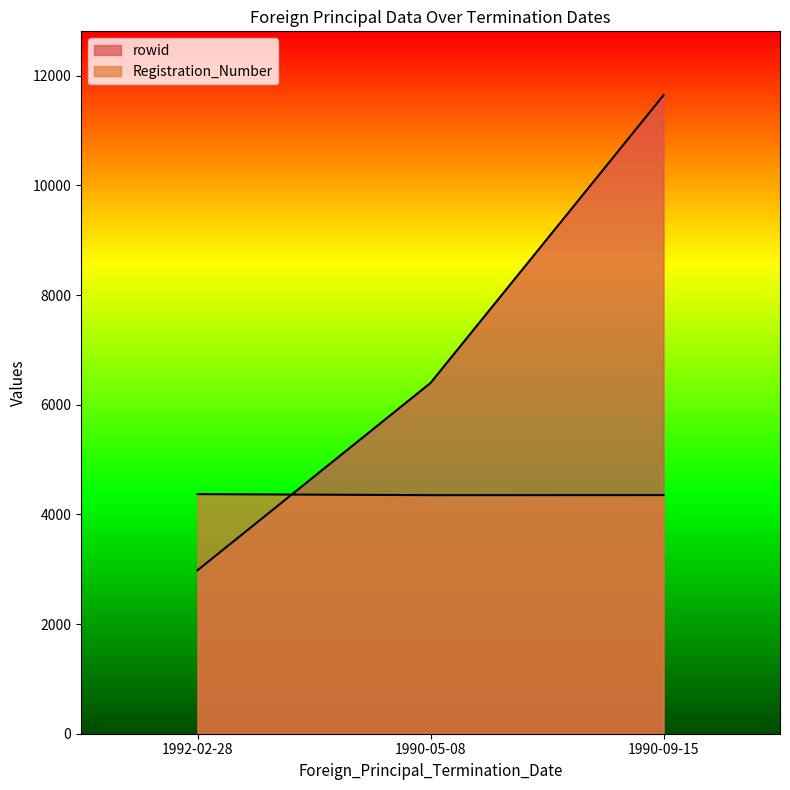

What is the total value across all series at 1990-05-08?

10748